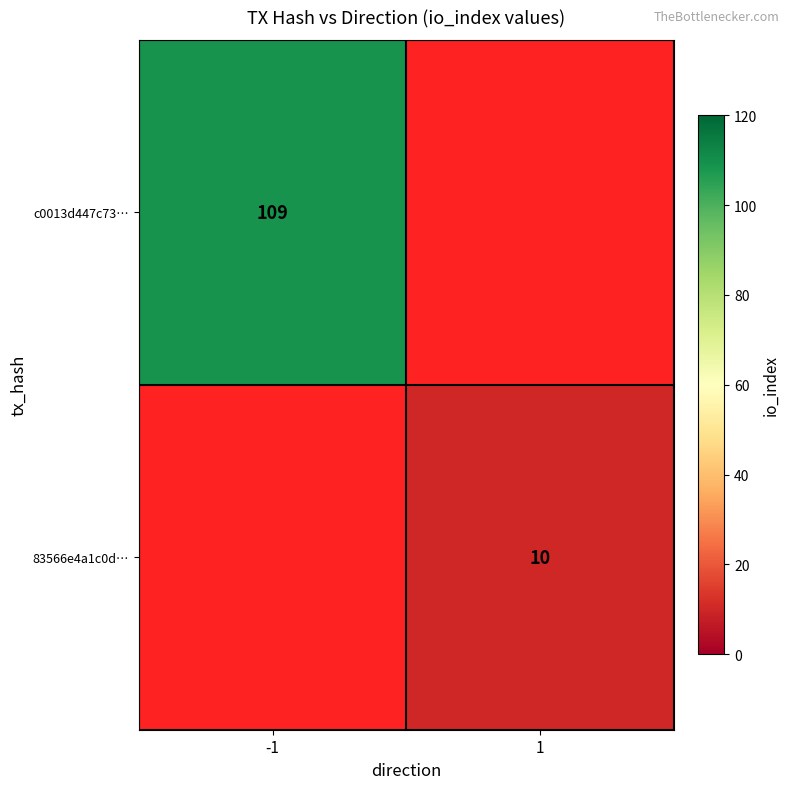

Which has a higher value, 1 or -1?

-1